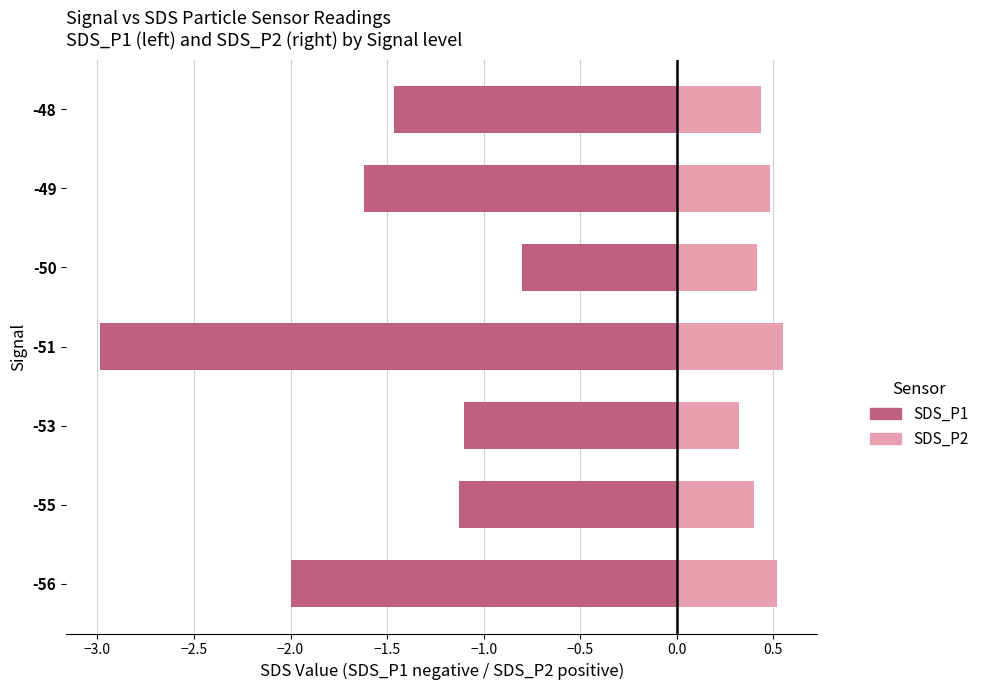

Rank the series at -55 from highest to lowest value.

SDS_P2, SDS_P1